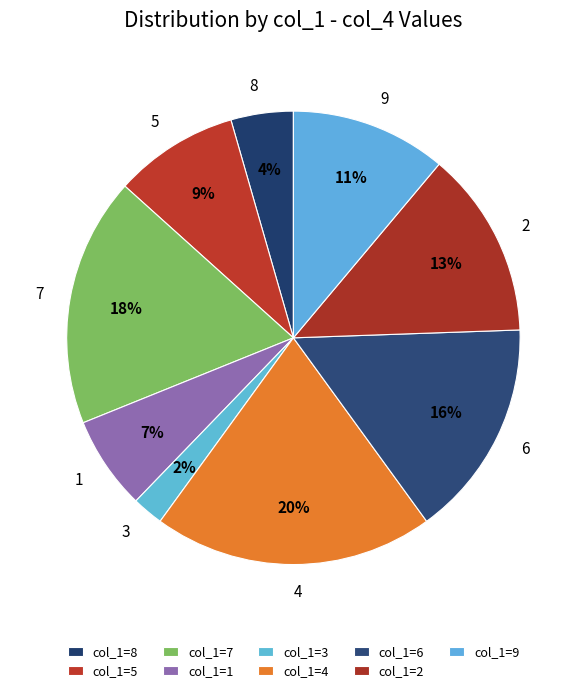

To the nearest percent, what percentage of the pie is 3?

2%